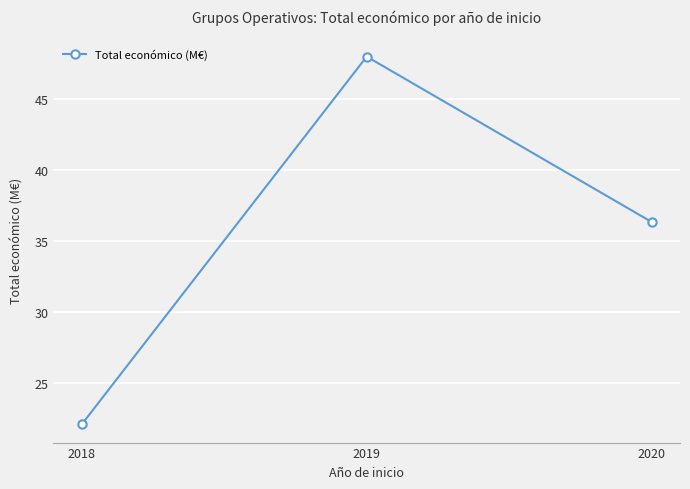

True or false: the data shows 36.3 at 2020.

True